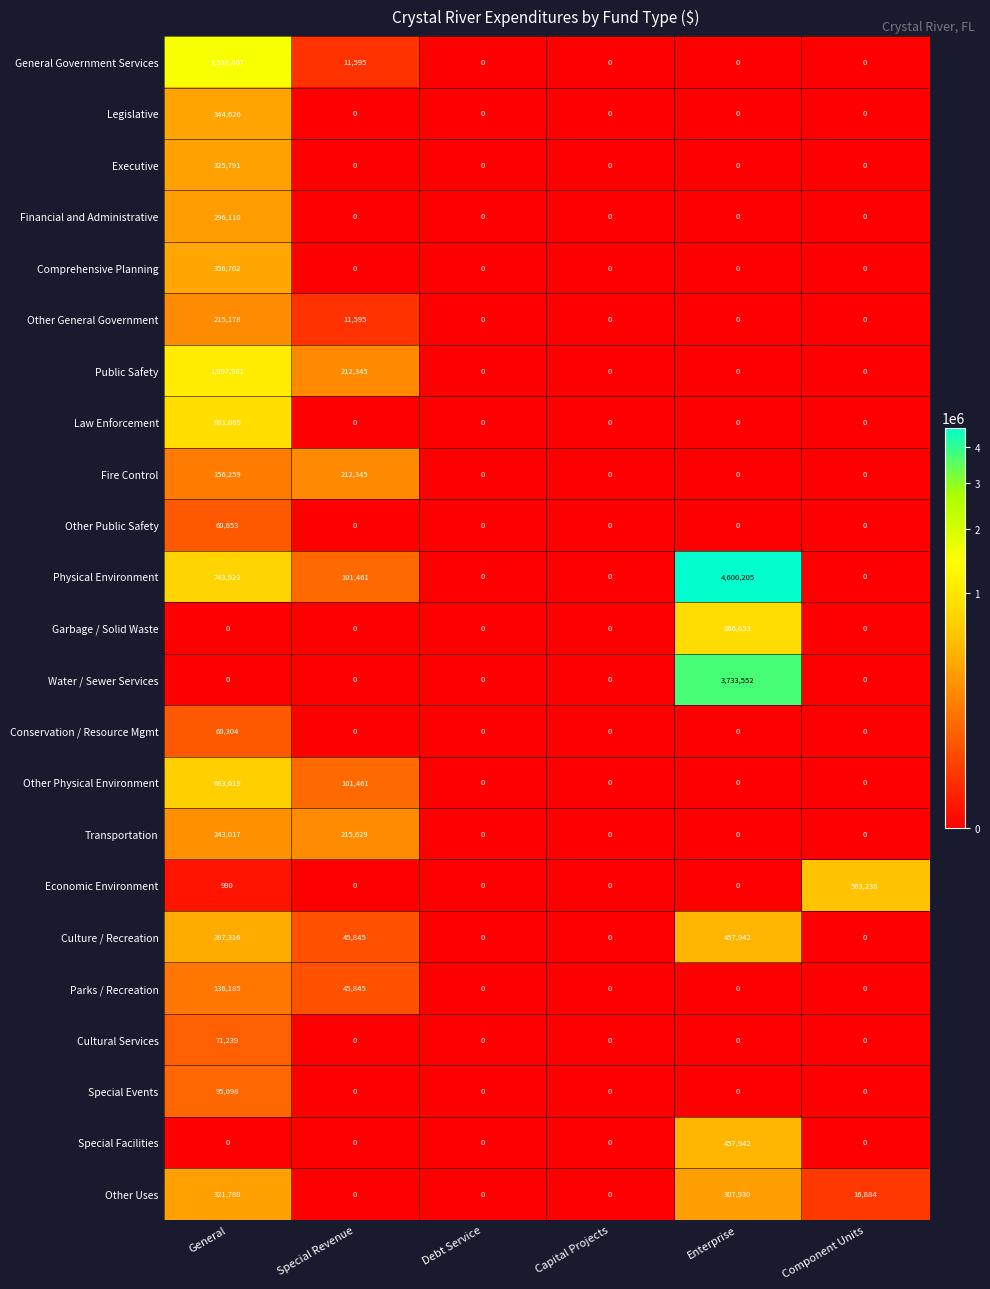

The Conservation / Resource Mgmt series shows 0 at Capital Projects. True or false?

True